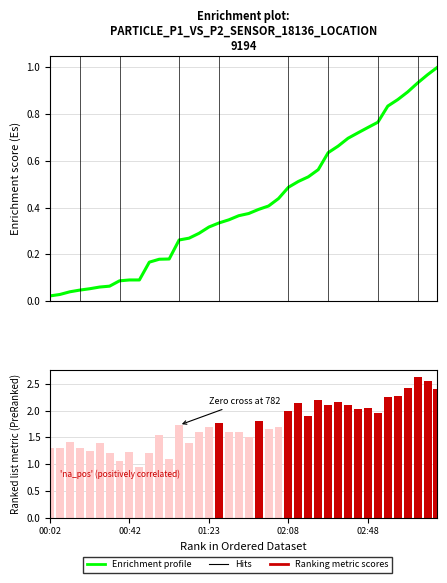

Rank the series by their maximum value, from lowest to highest.

Enrichment profile, Ranking metric scores